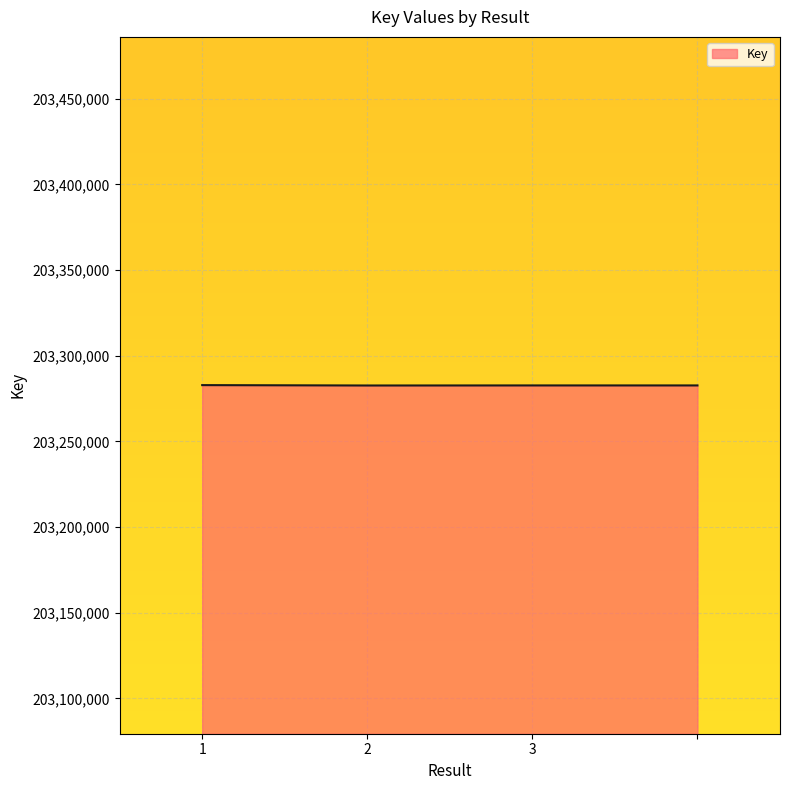

What is the average value?

203282716